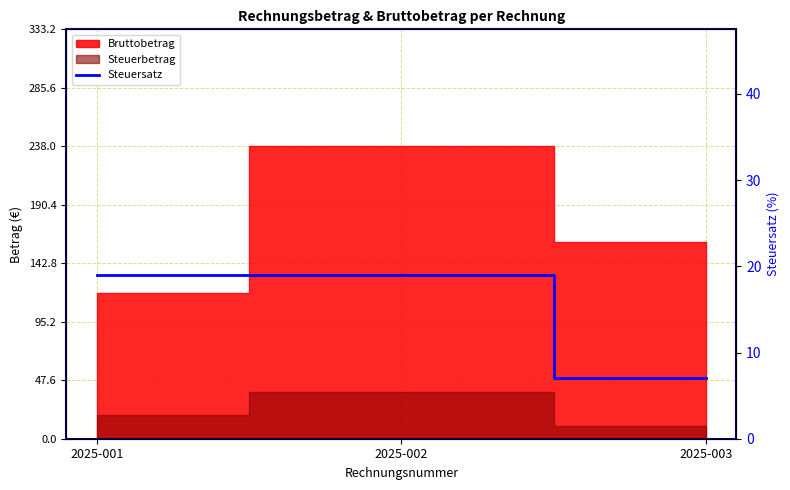

The chart shows a value of 7 at 2025-003. True or false?

True